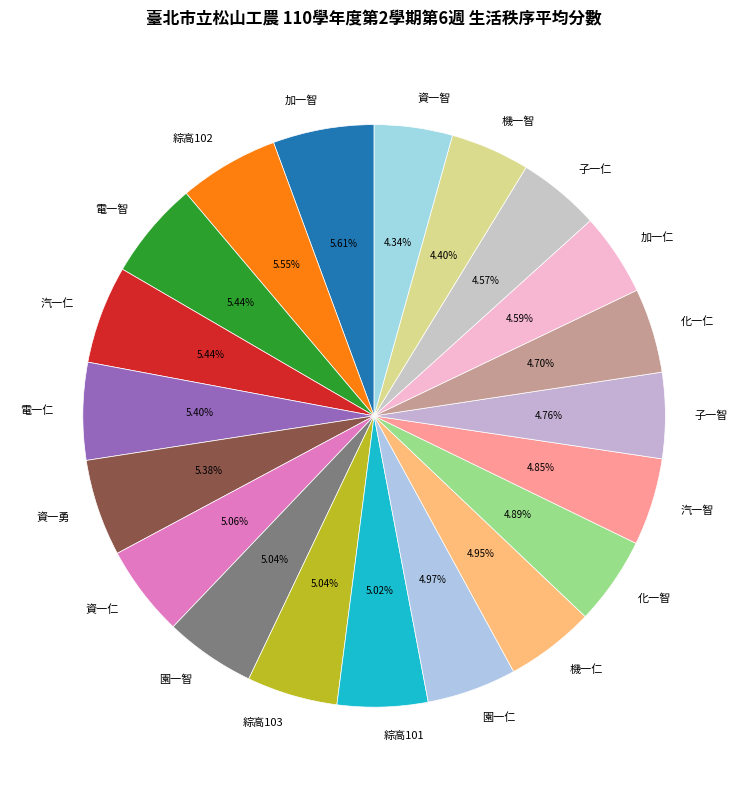

To the nearest percent, what portion does 電一仁 represent?

5%